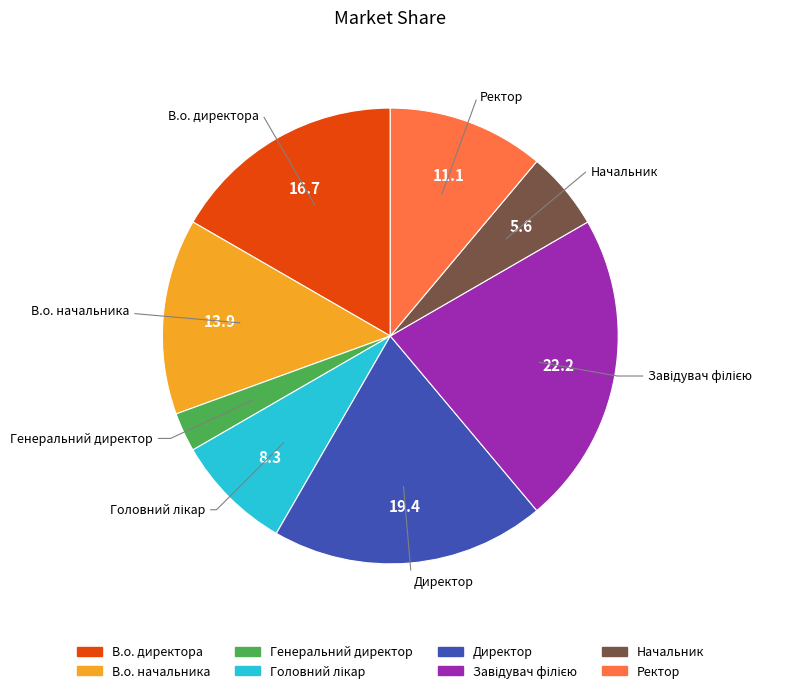

Which category has the smallest portion of the pie?

Генеральний директор